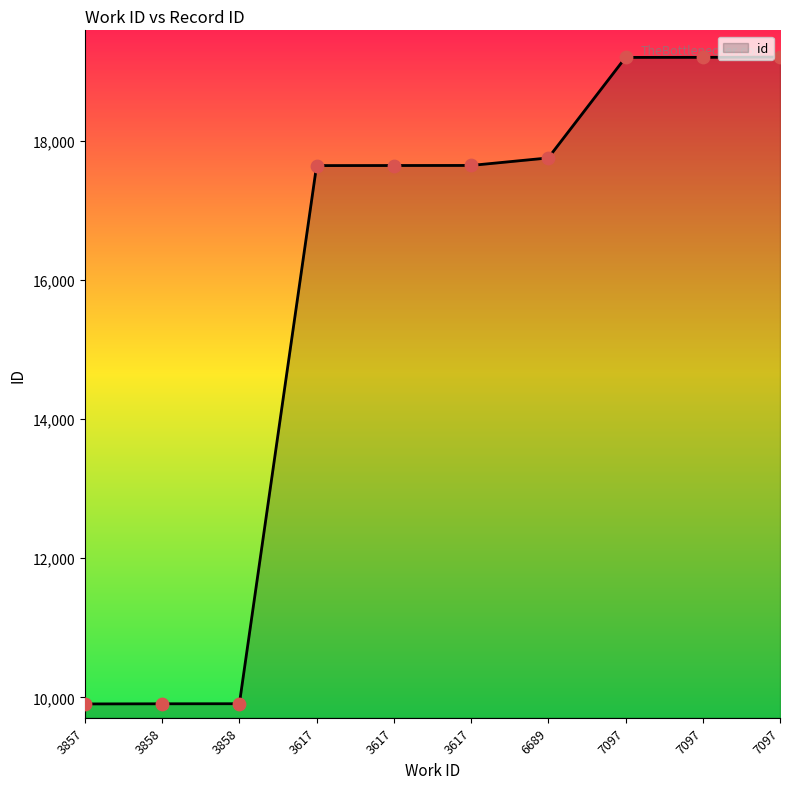

What is the change in value from 6689 to 7097?

+1444